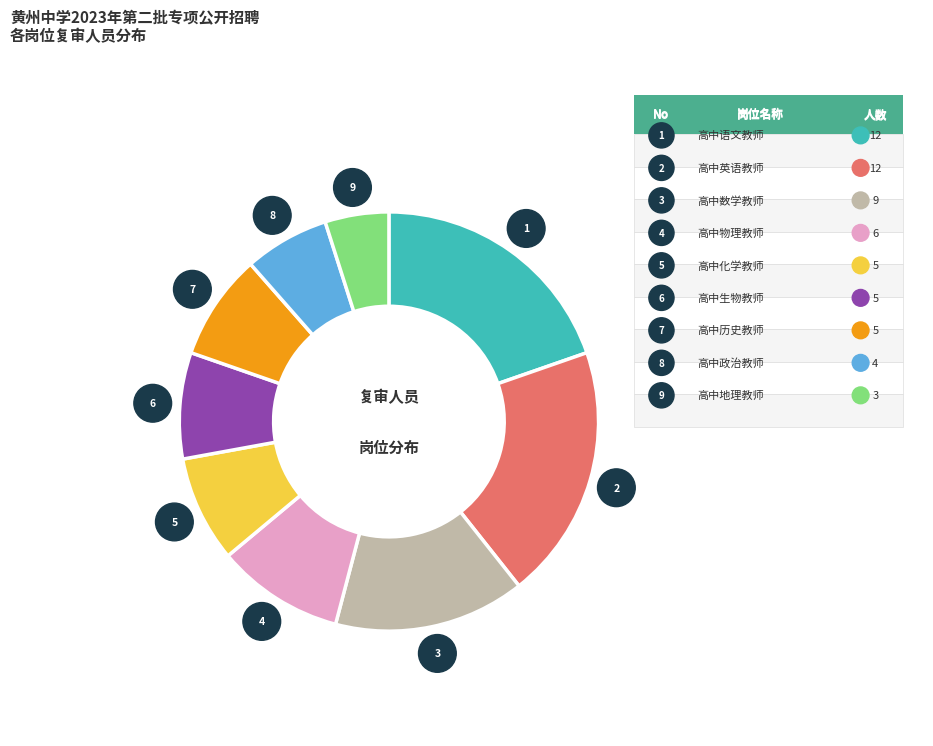

Is there a majority slice in this chart?

No